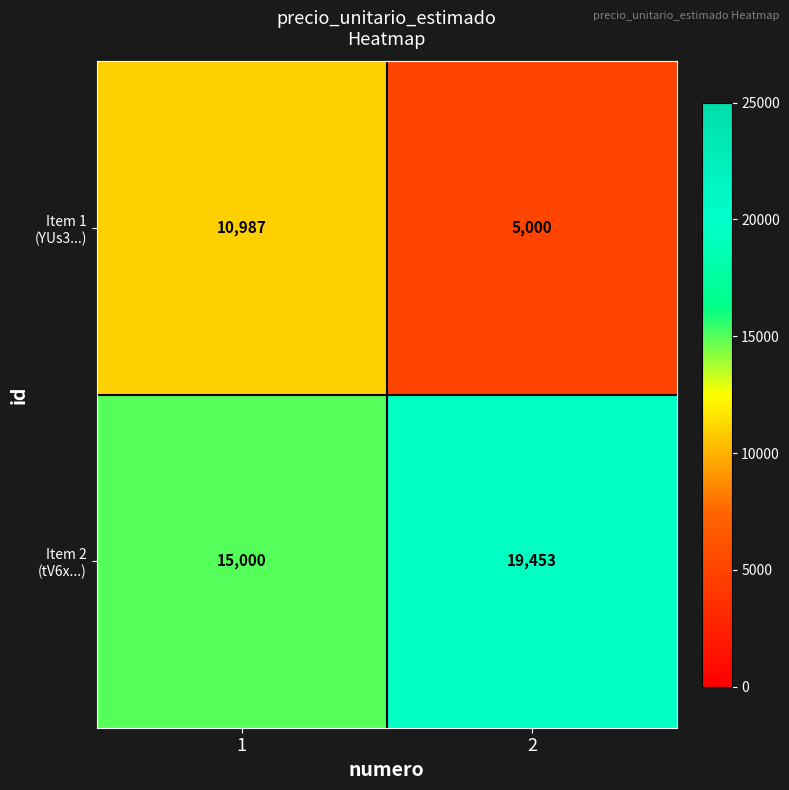

What is the total value across all series at 1?

25987